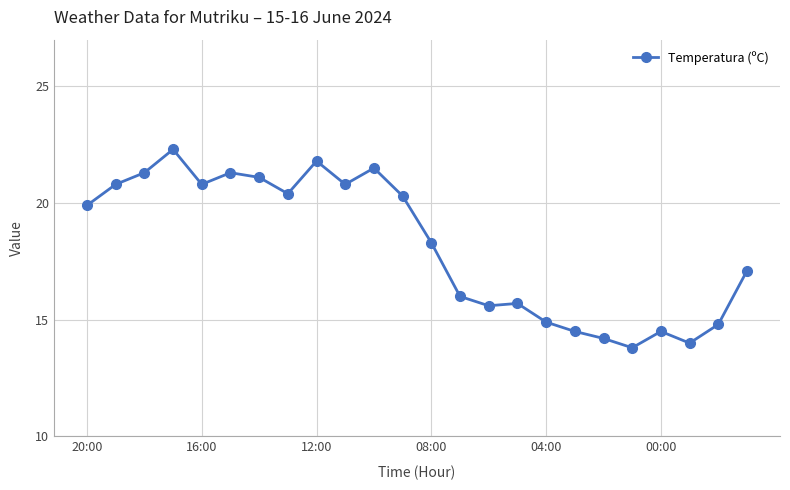

True or false: the data has more than 1 interior local peaks.

True